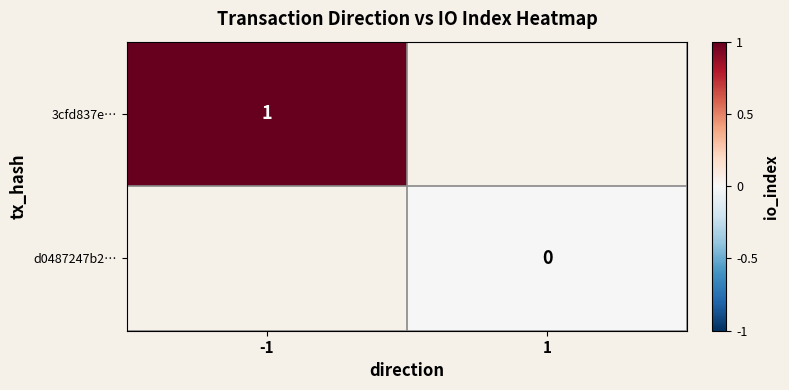

Is it true that 3cfd837e… equals 1 at -1?

True